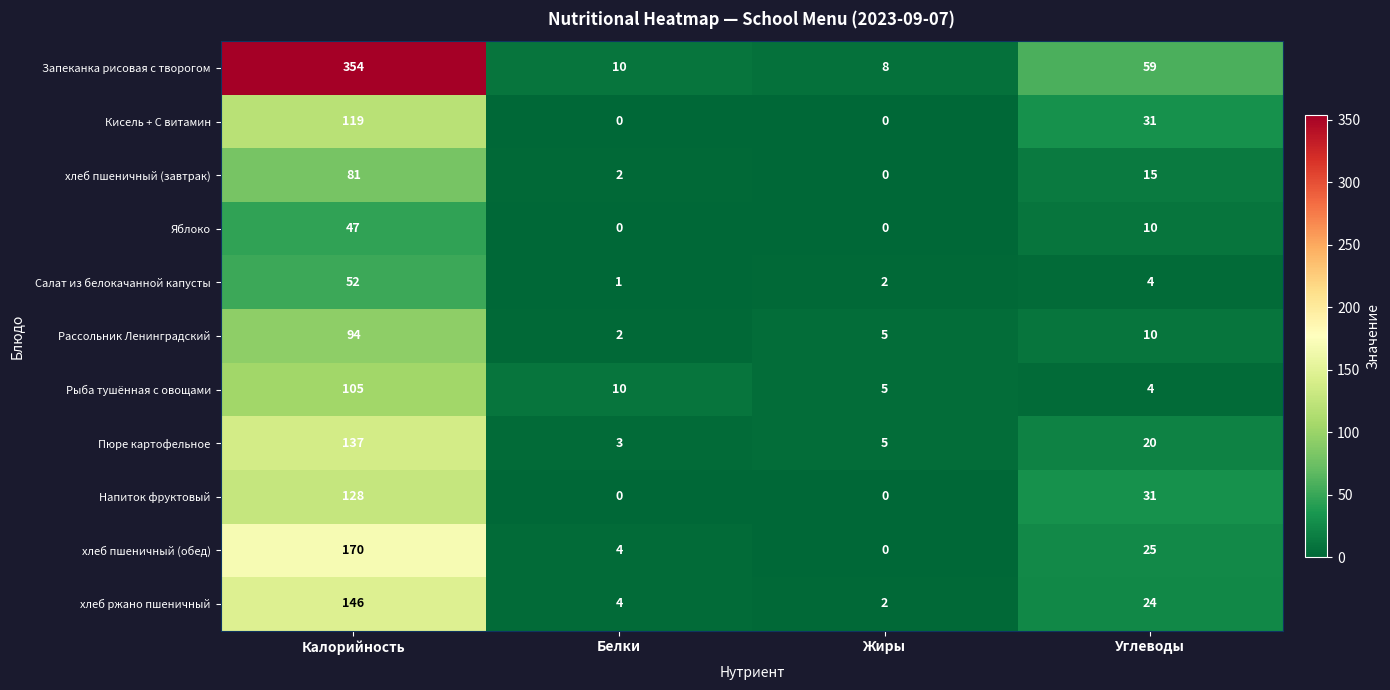

How many distinct data groups are displayed?

11